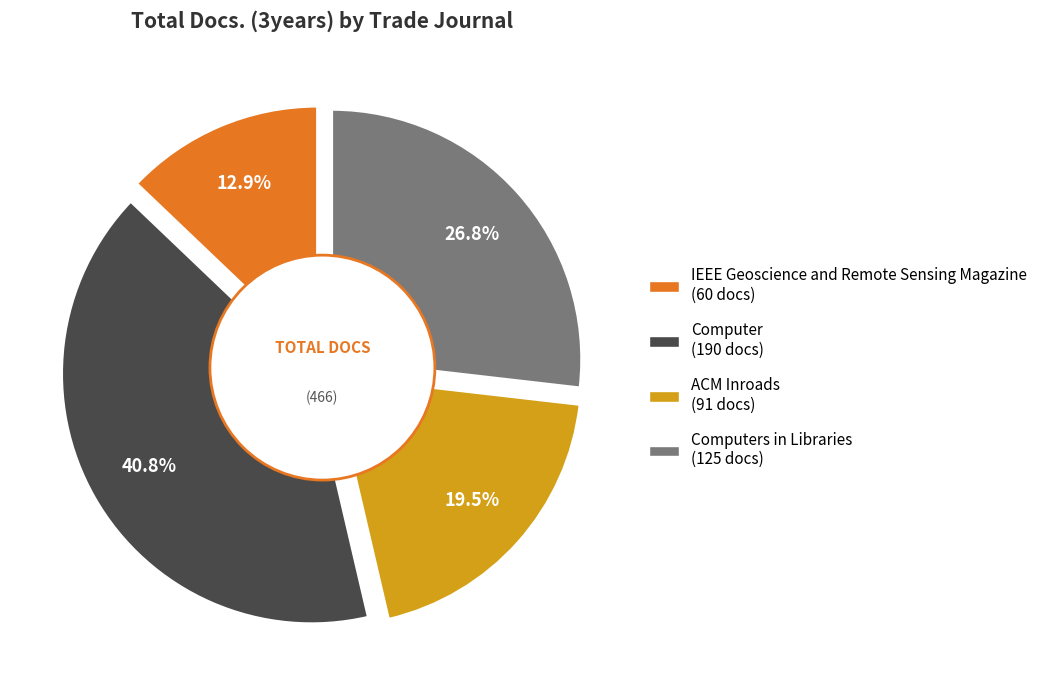

Is it true that ACM Inroads is 11% of the pie?

False